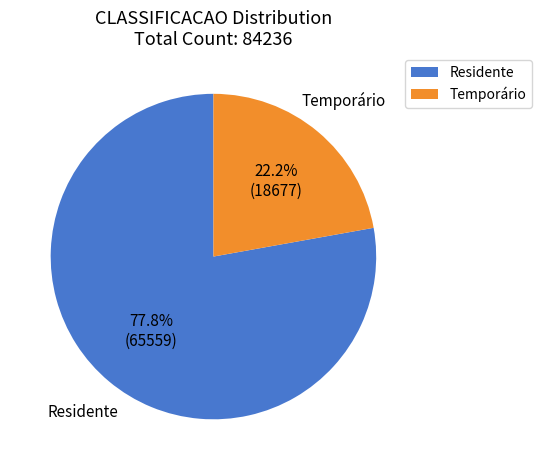

Which has a higher value, Temporário or Residente?

Residente